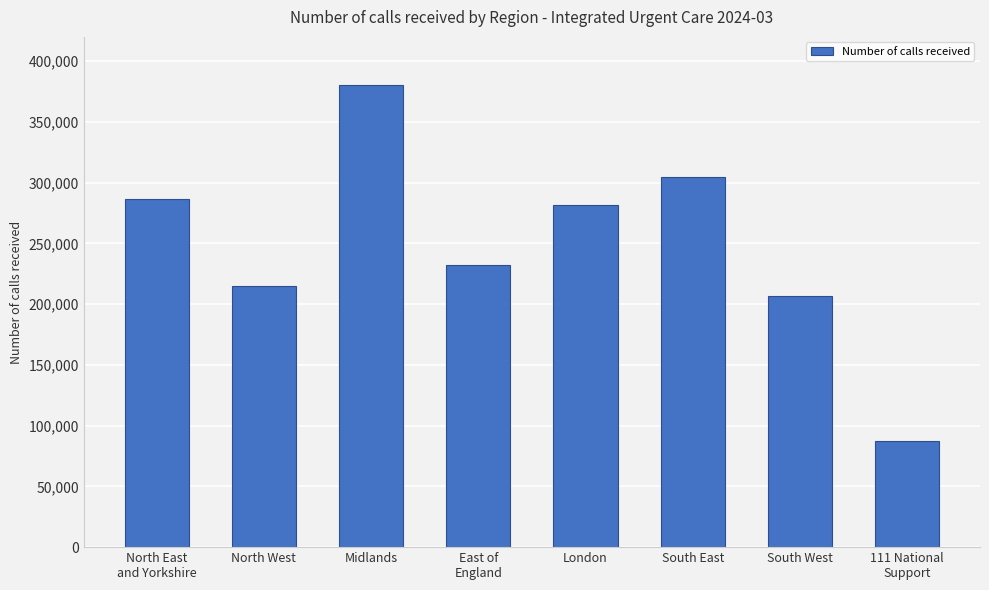

Reading left to right, list all the values displayed in this chart.

North East
and Yorkshire=286295	North West=215225	Midlands=380083	East of
England=232437	London=281215	South East=304563	South West=206519	111 National
Support=87356